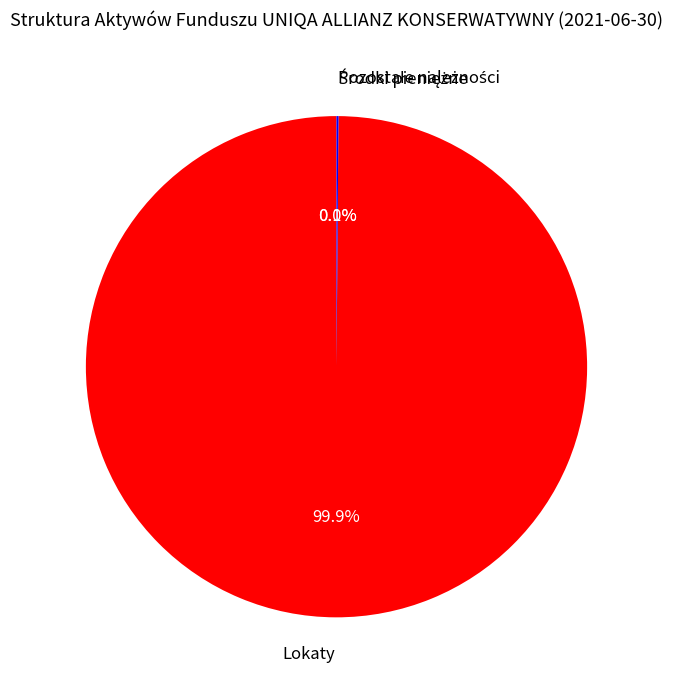

How much of the chart is everything except Lokaty?

0.1%